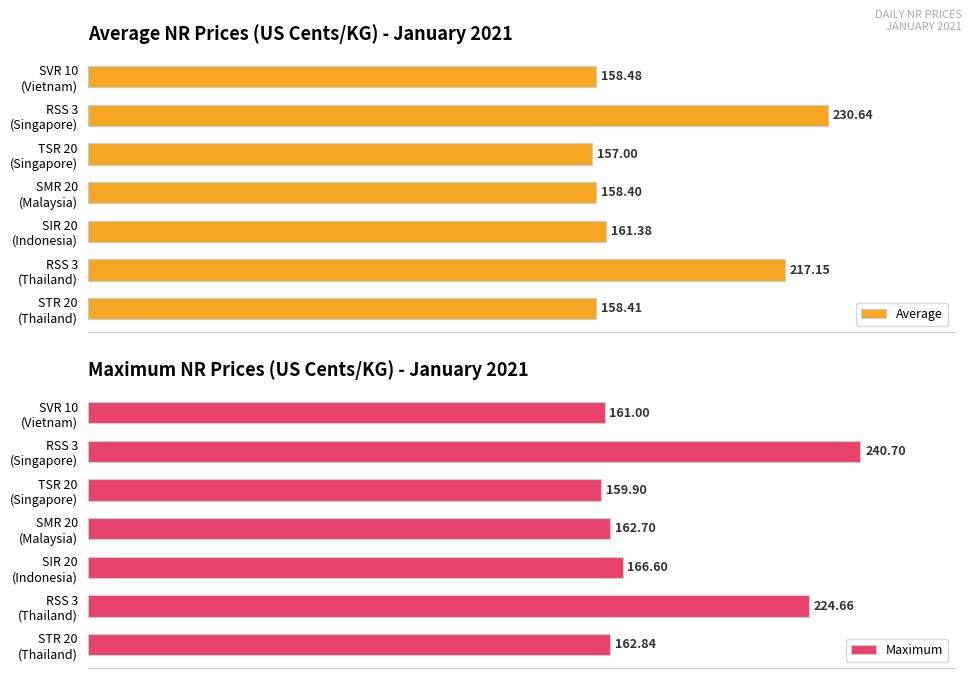

Rank the categories by Average value from lowest to highest.

TSR 20
(Singapore), SMR 20
(Malaysia), STR 20
(Thailand), SVR 10
(Vietnam), SIR 20
(Indonesia), RSS 3
(Thailand), RSS 3
(Singapore)